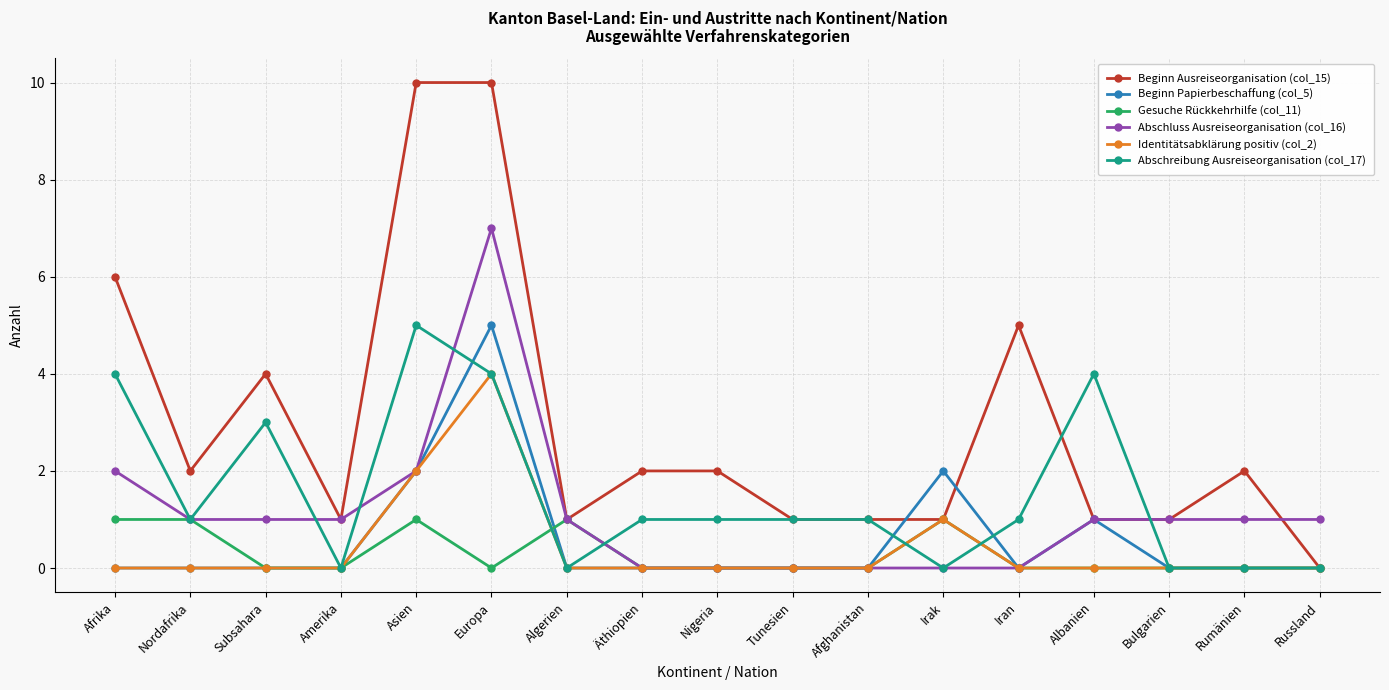

What is the maximum value for Abschreibung Ausreiseorganisation (col_17)?

5